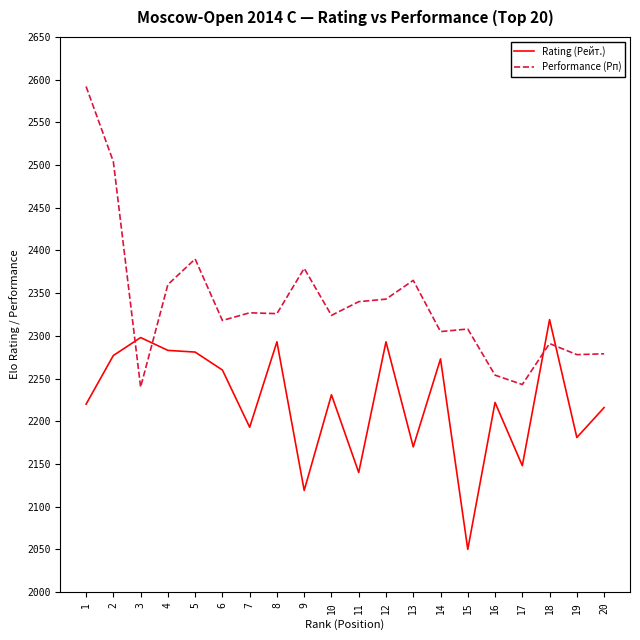

Rank the series by their average value, from highest to lowest.

Performance (Рп), Rating (Рейт.)